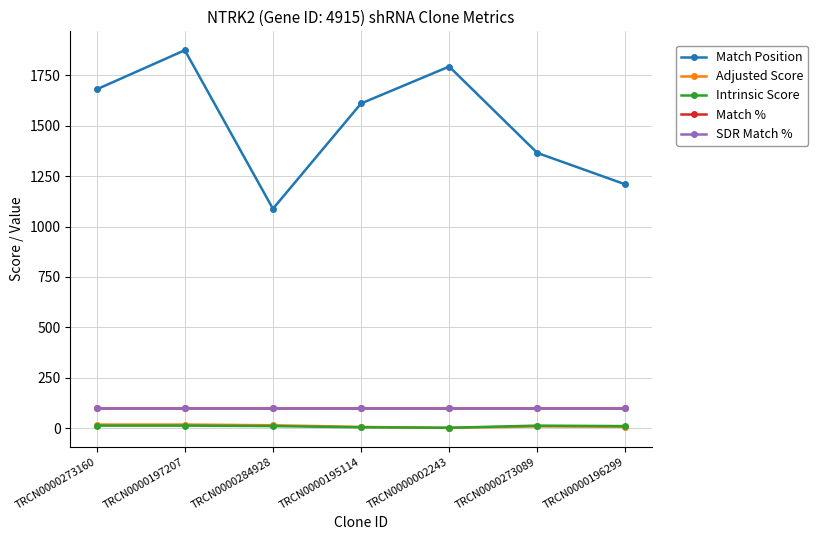

True or false: Match Position and Adjusted Score cross at least once.

False